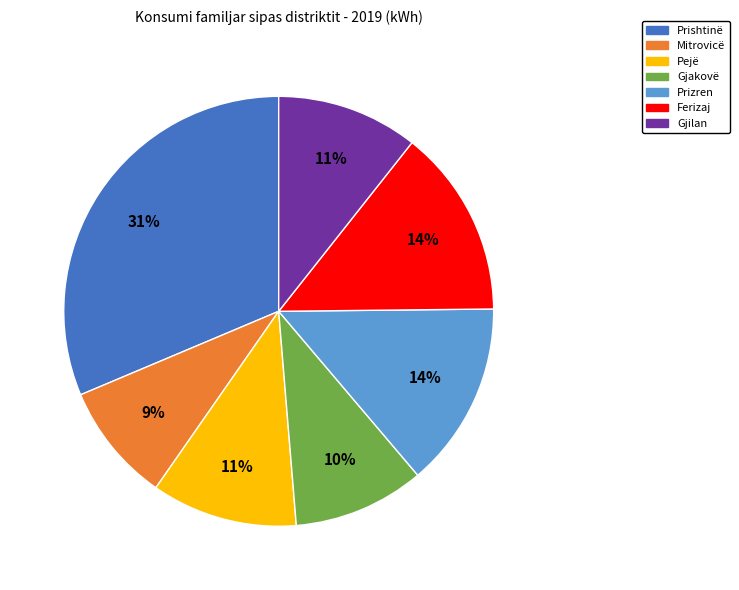

Do Prizren and Prishtinë together represent more than half of the pie?

No